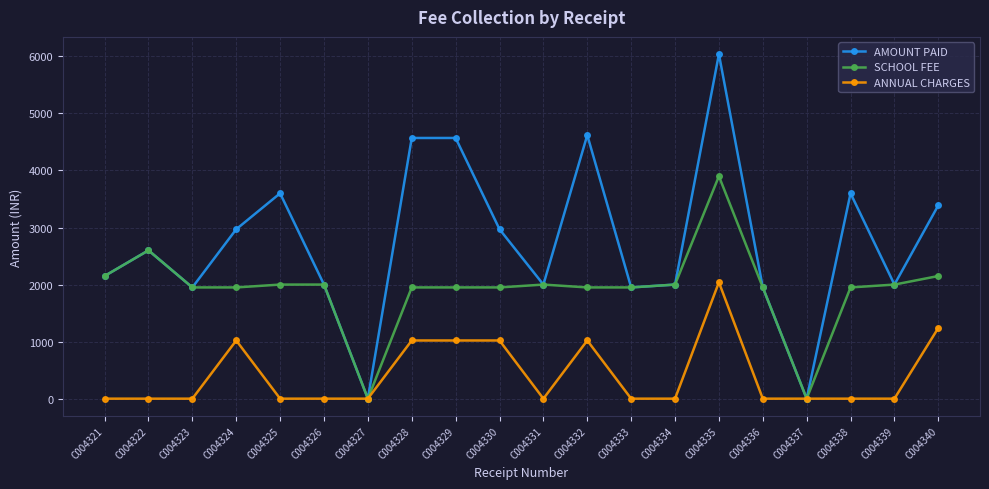

True or false: ANNUAL CHARGES has a value of 0 at C004327.

True